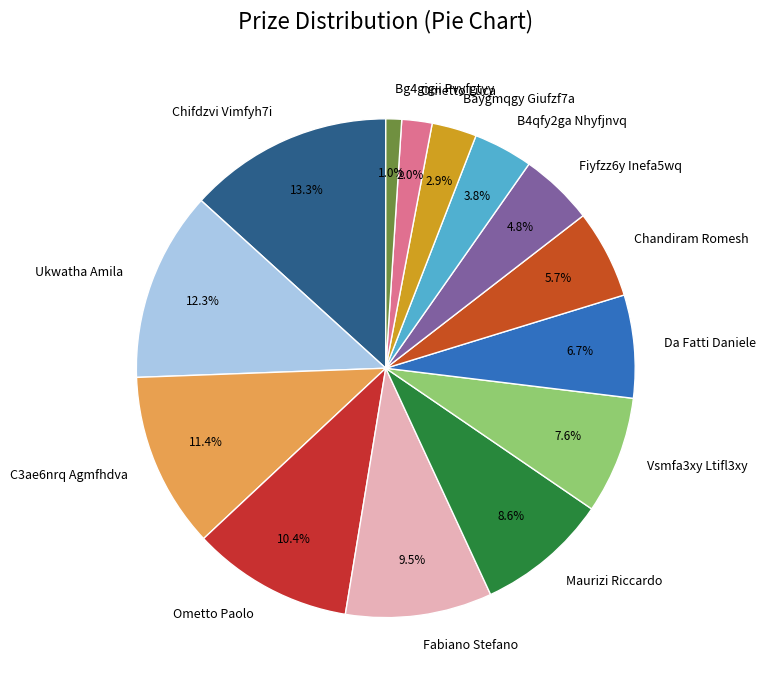

To the nearest percent, what is the average slice percentage?

7%